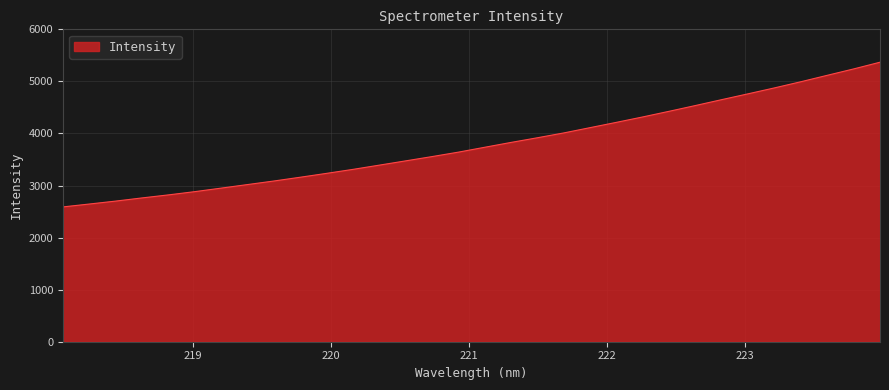

What is the difference between the maximum and minimum values?

2779.2